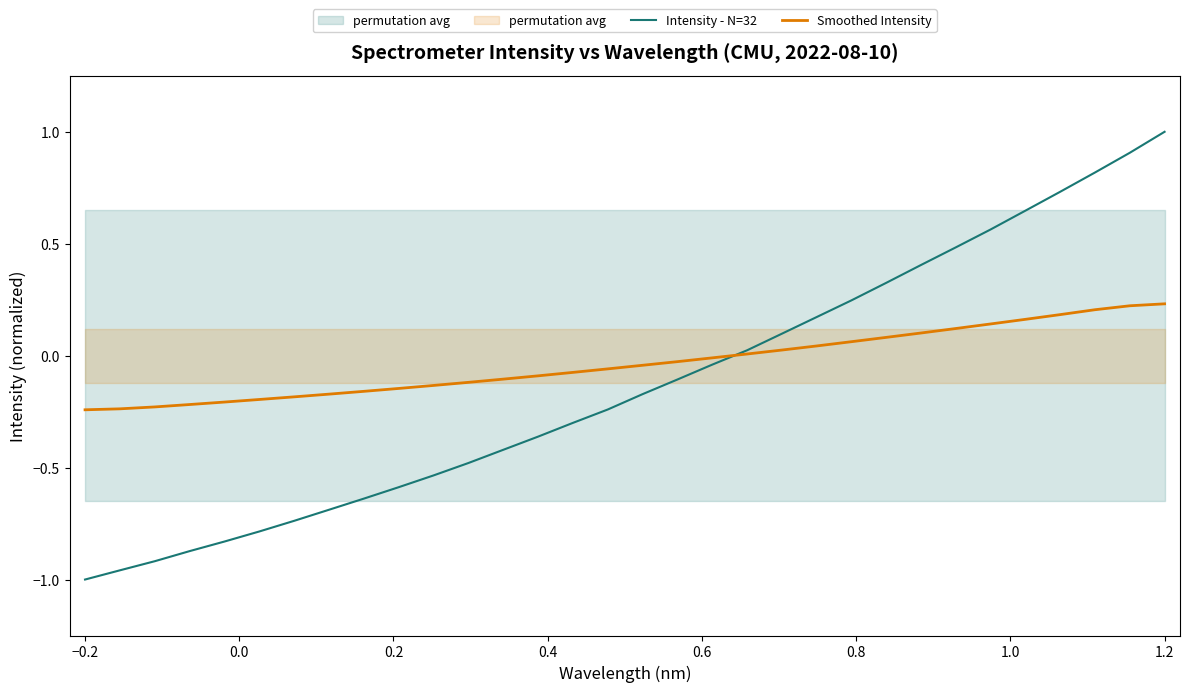

How many lines are shown in the chart?

2